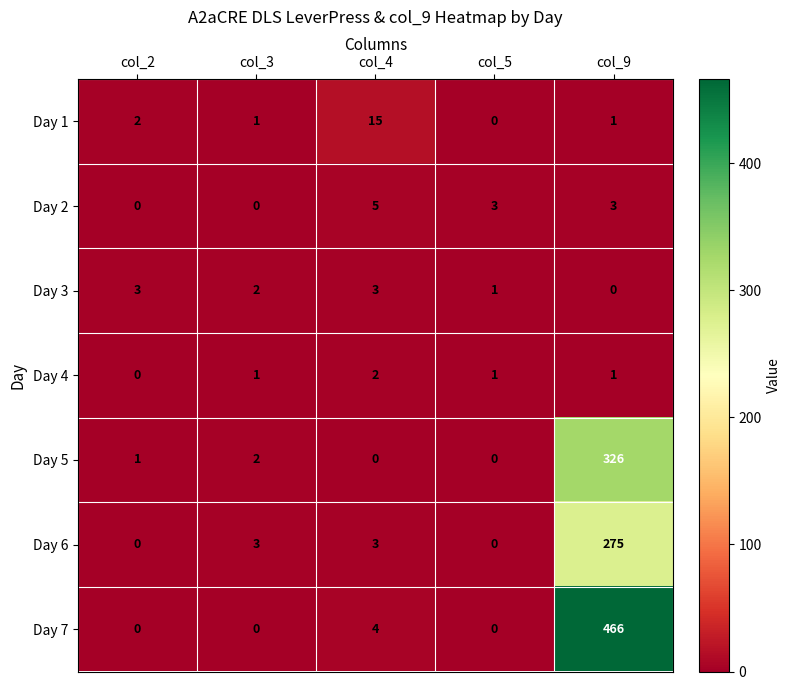

What is the greatest value displayed?

466